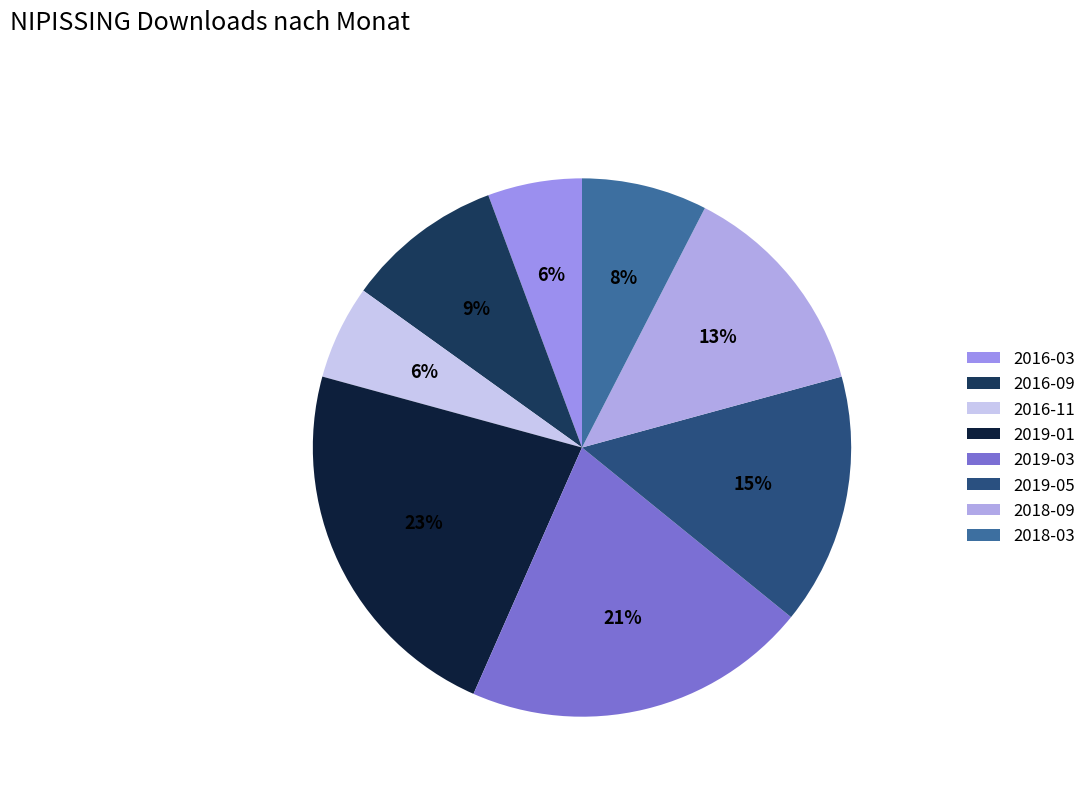

What percentage do 2018-03 and 2019-05 together represent?

22.6%